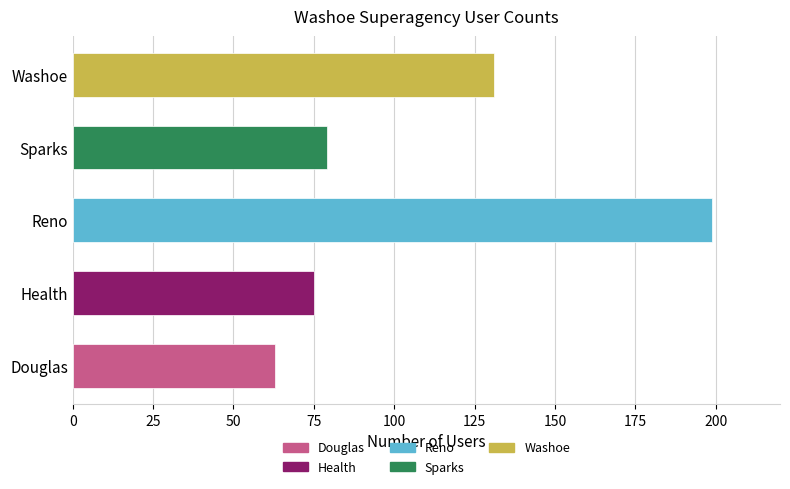

List the labels in order of value, largest first.

Reno, Washoe, Sparks, Health, Douglas